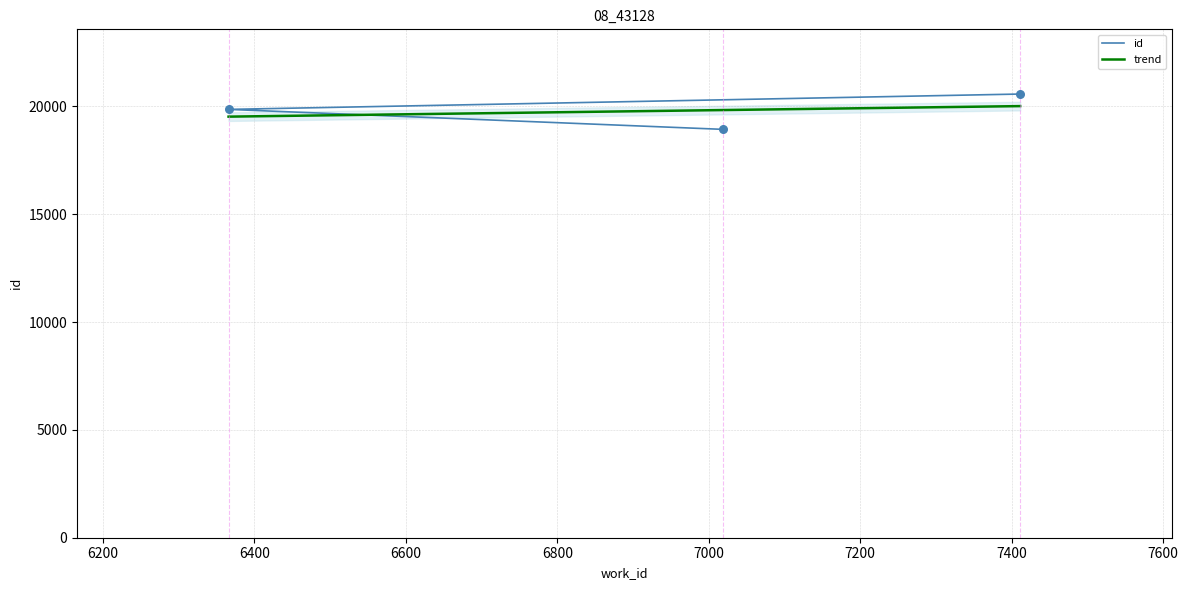

What is the ratio of the value at 7019 to the value at 7411?

0.9